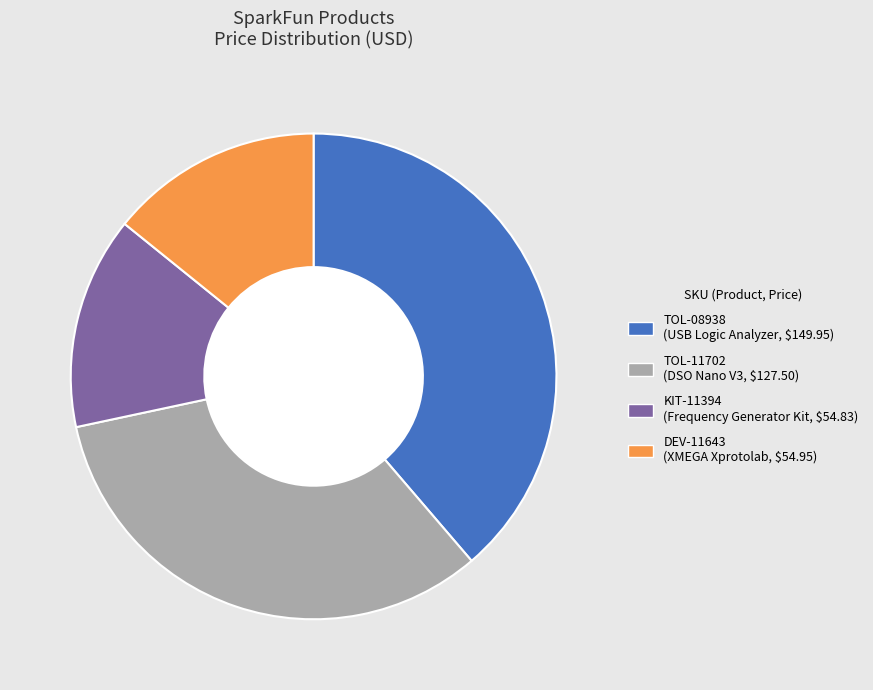

Rank the categories by value from lowest to highest.

KIT-11394, DEV-11643, TOL-11702, TOL-08938